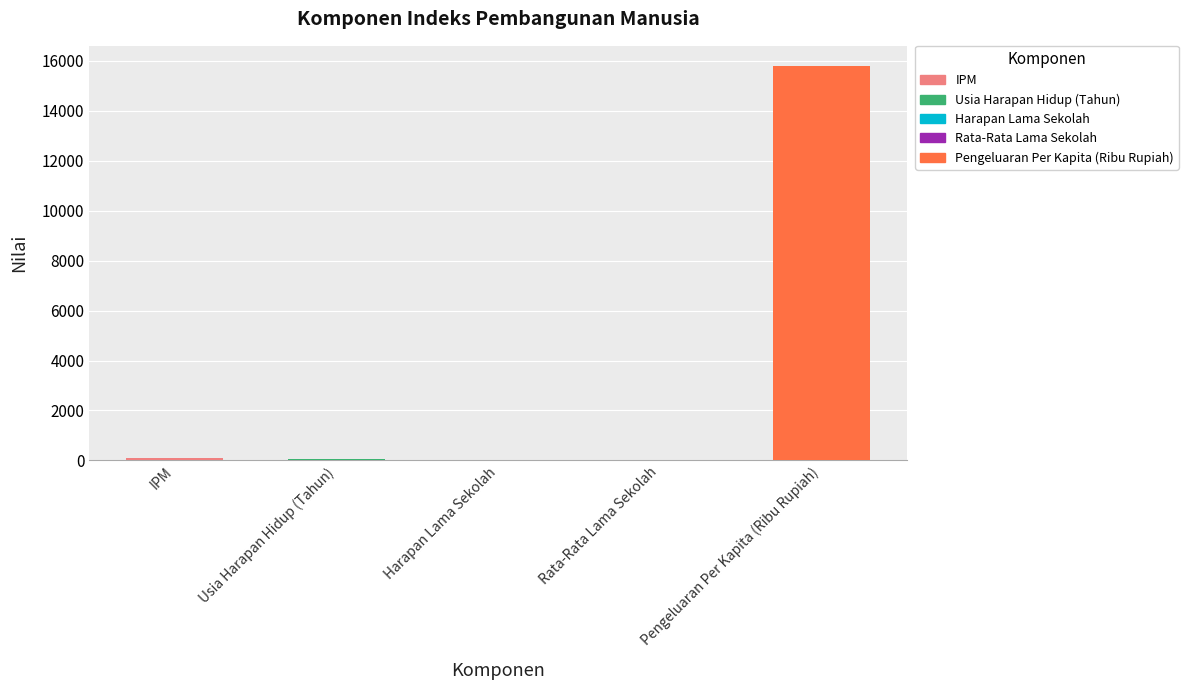

The chart shows a value of 27778.7 at Pengeluaran Per Kapita (Ribu Rupiah). True or false?

False